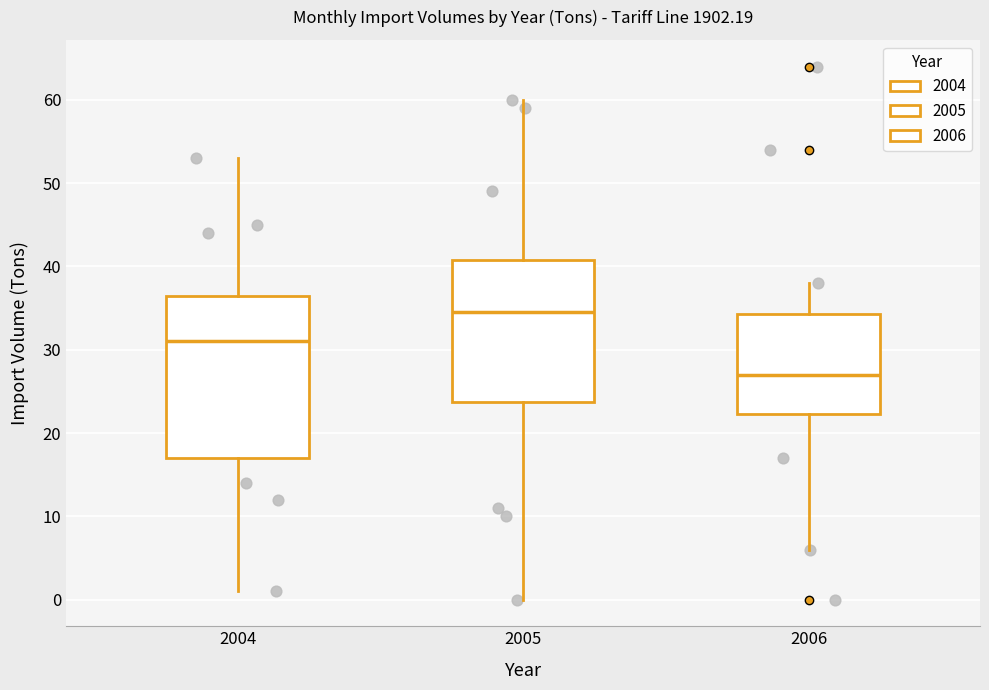

Reading left to right, read every box against the y-axis: the position of its median line, the range the box covers, and the ends of its whiskers. The values are not printed on the chart, so give them approximately, as read against the axis.

2004: median 31, box 17 to 37, whiskers 1 to 53
2005: median 35, box 24 to 41, whiskers 0 to 60
2006: median 27, box 22 to 34, whiskers 6 to 38